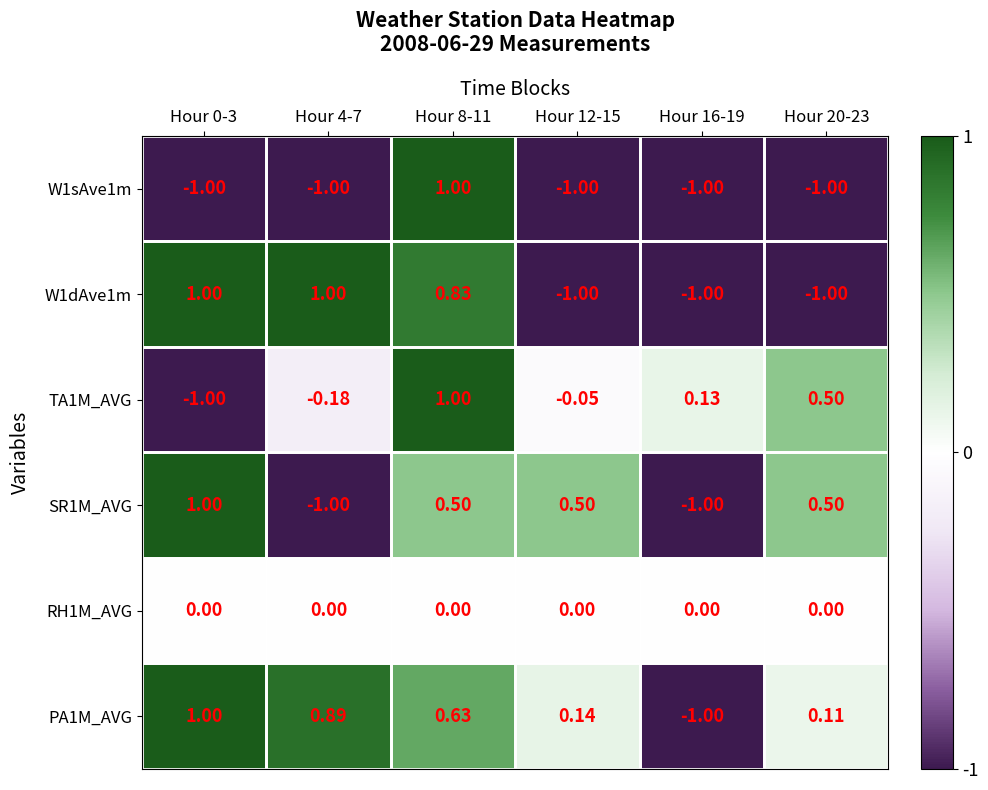

How many categories are shown in the chart?

6